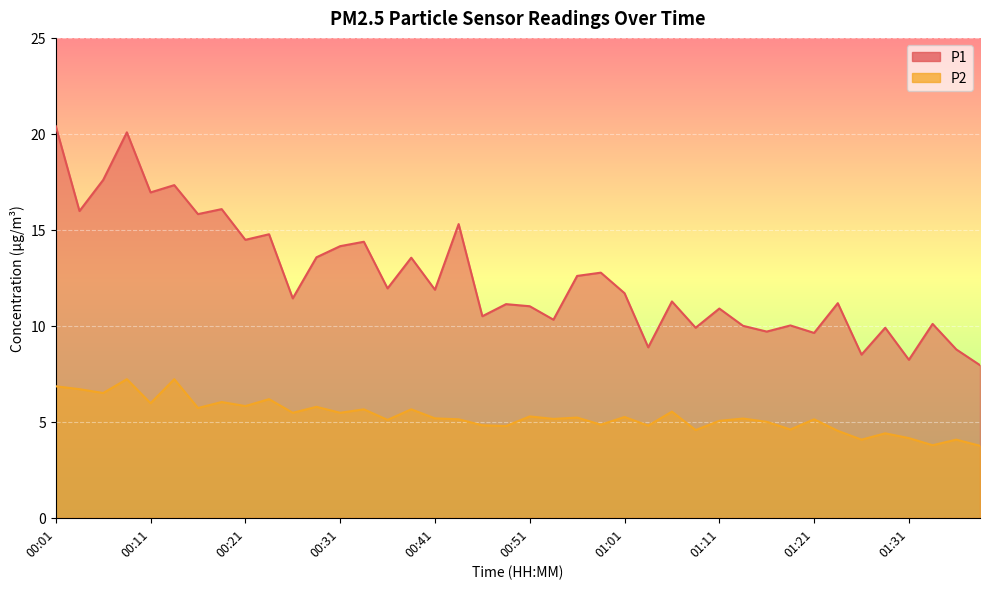

In P1, how many points are higher than both neighbors (excluding endpoints)?

15